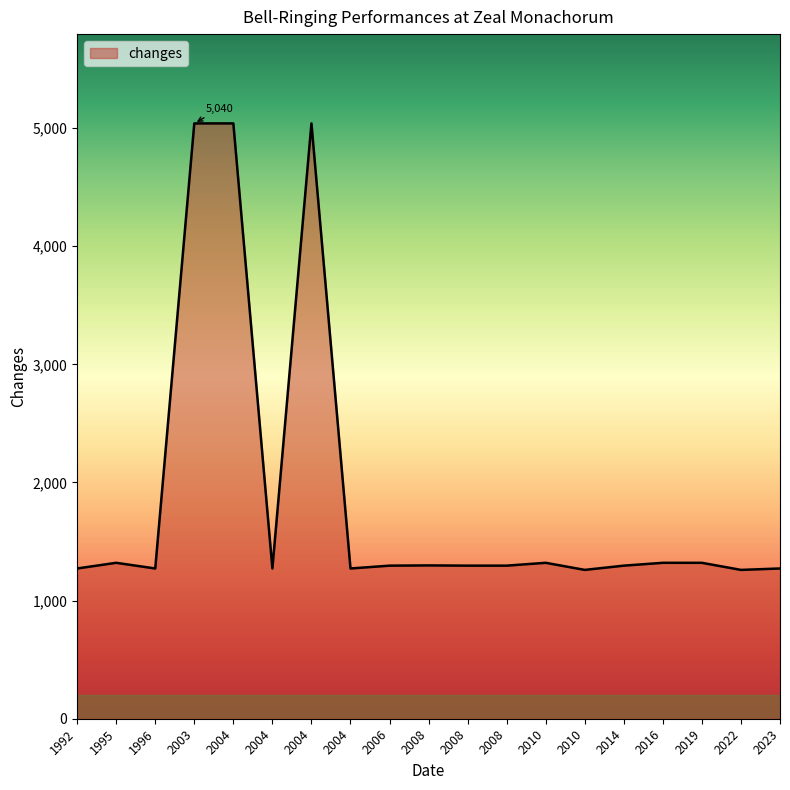

At which category does the chart reach its peak across all series?

2003